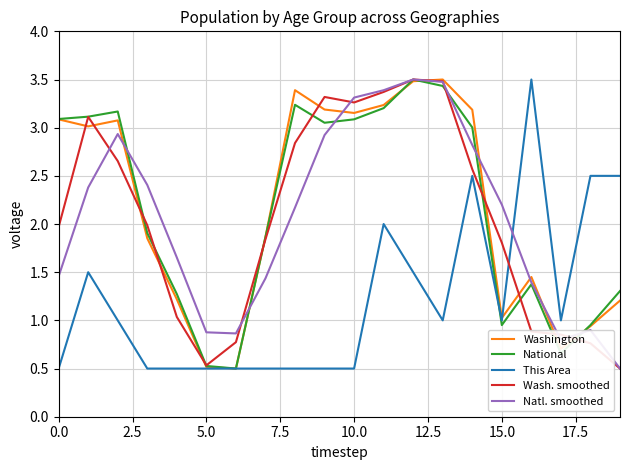

What is the minimum value shown in the chart?

0.5